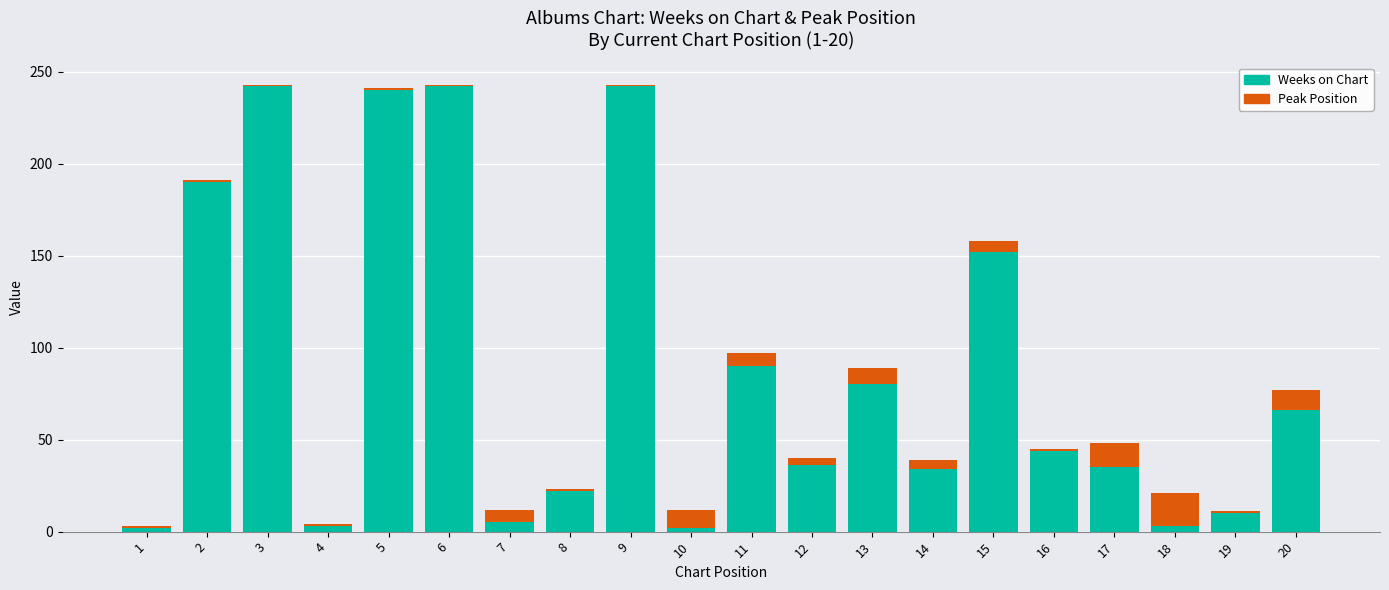

What are all the series names shown in the legend?

Weeks on Chart, Peak Position